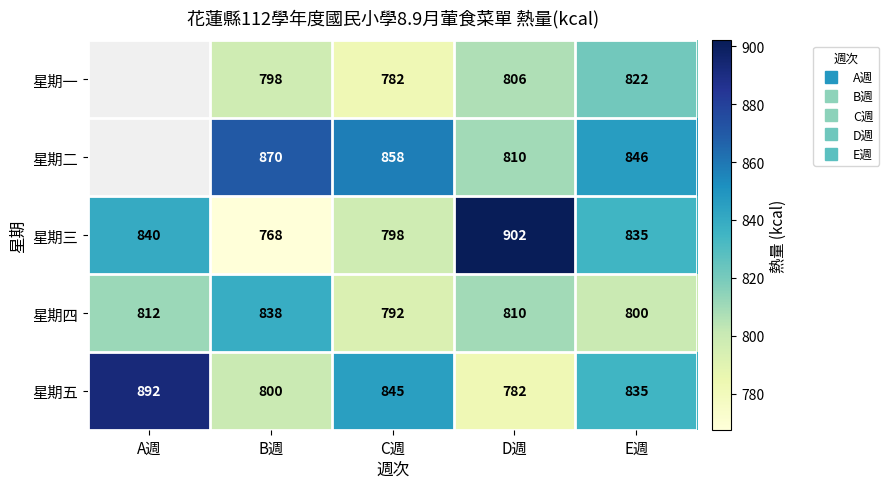

Count the number of data series in this chart.

5